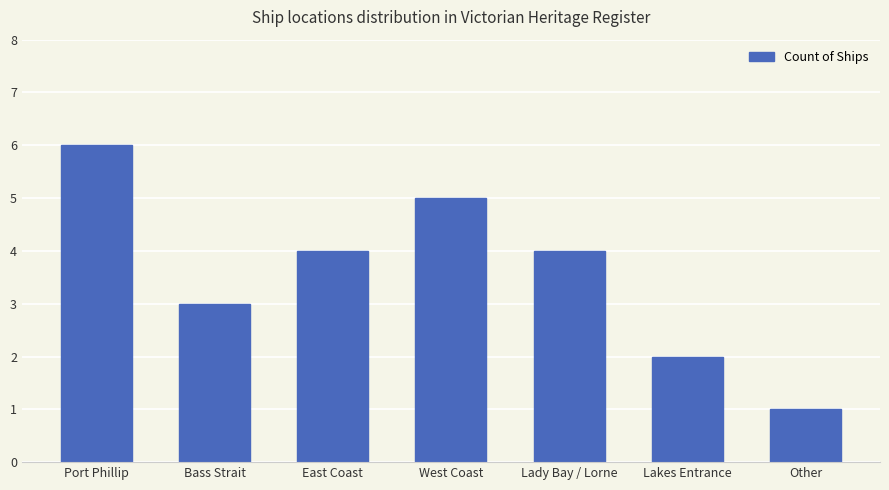

What is the label of the 7th bar from the right?

Port Phillip